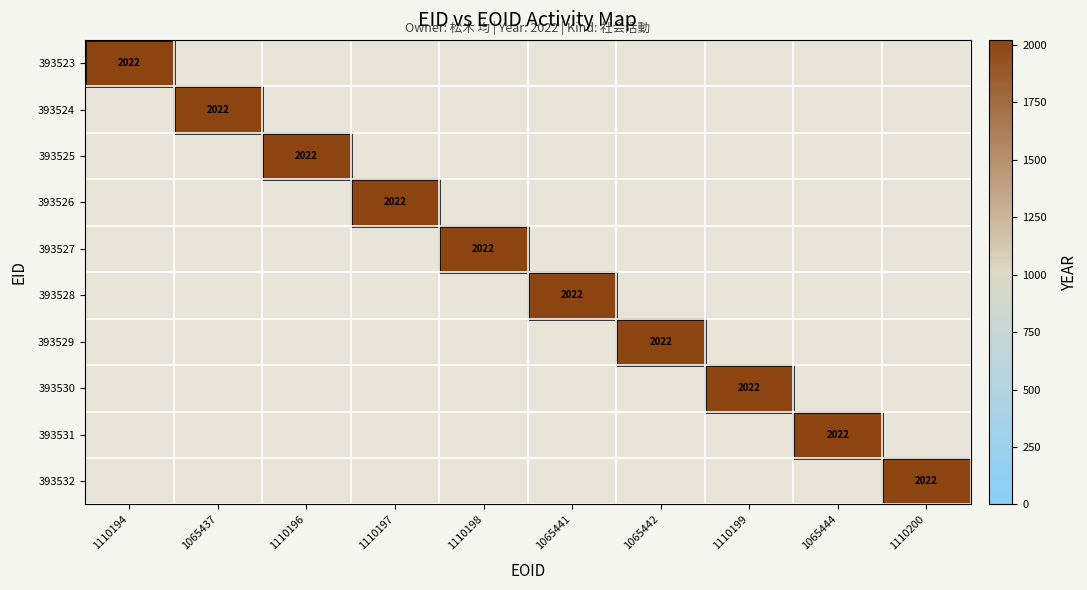

Is the value of 393523 at 393528 greater than the value of 393528 at 393523?

No